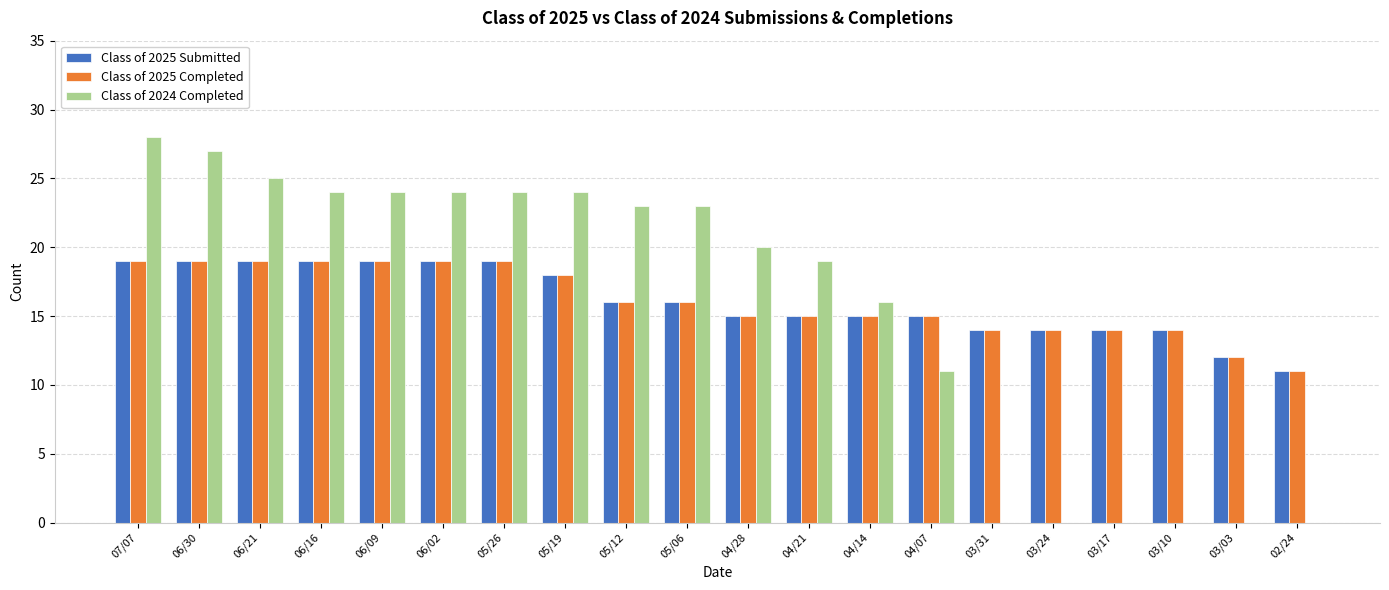

How many series are shown in this chart?

3